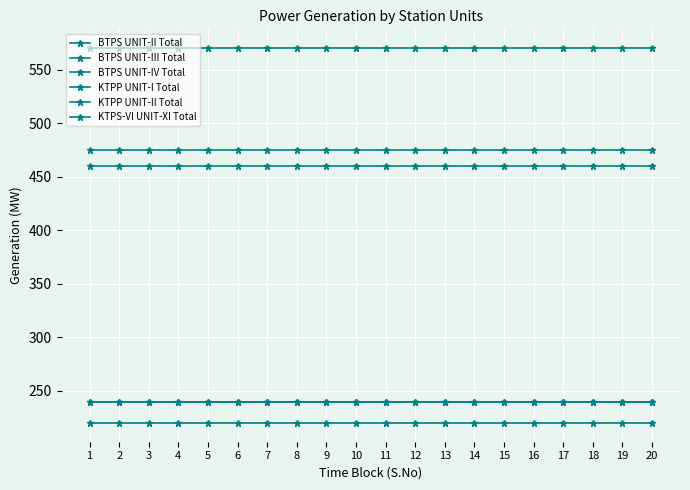

At how many categories does at least one series exceed 390?

20